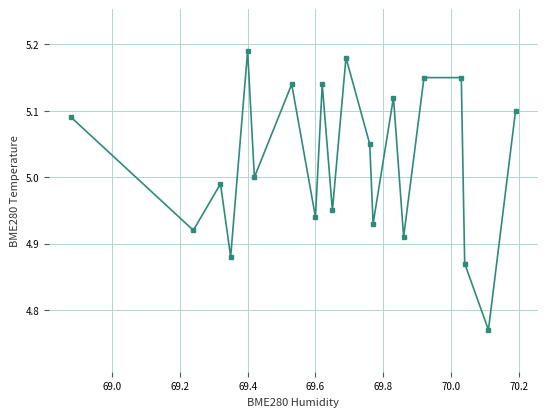

What is the sum of all values?

100.5